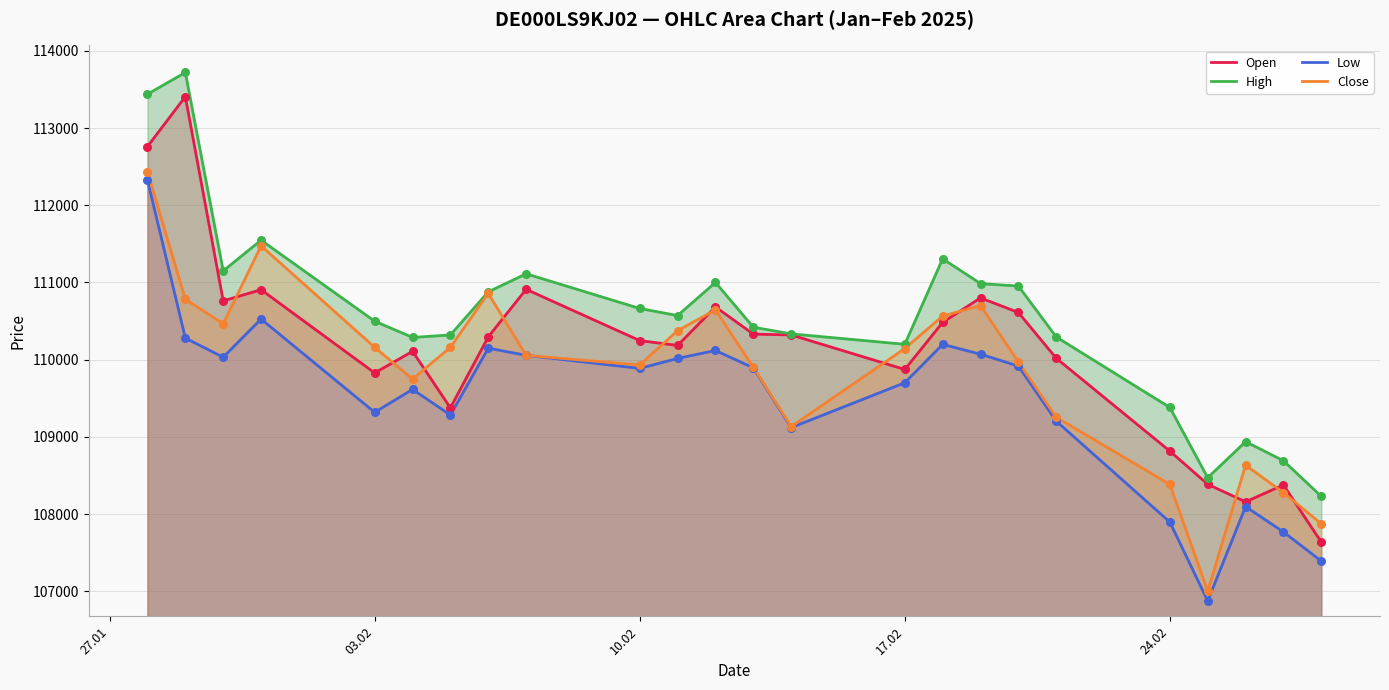

Which series has the widest spread of Y values?

Open